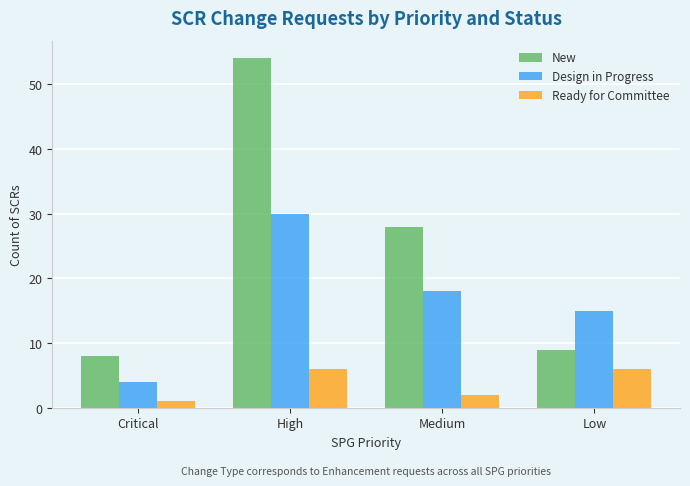

Is the value of Design in Progress at Low greater than the value of Ready for Committee at Critical?

Yes